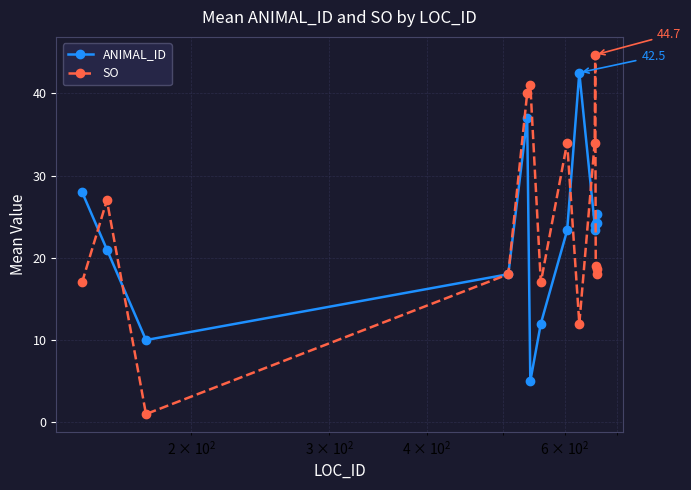

After their last crossing, which series has the higher values: ANIMAL_ID or SO?

ANIMAL_ID